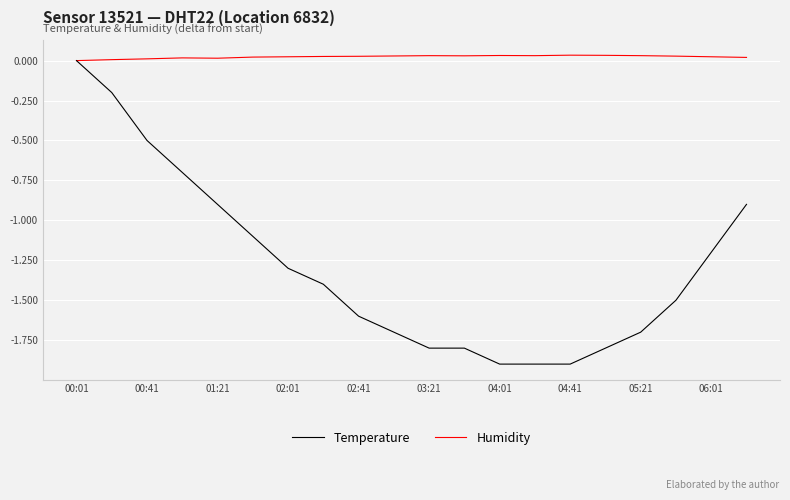

Which series has the largest range (max minus min)?

Temperature